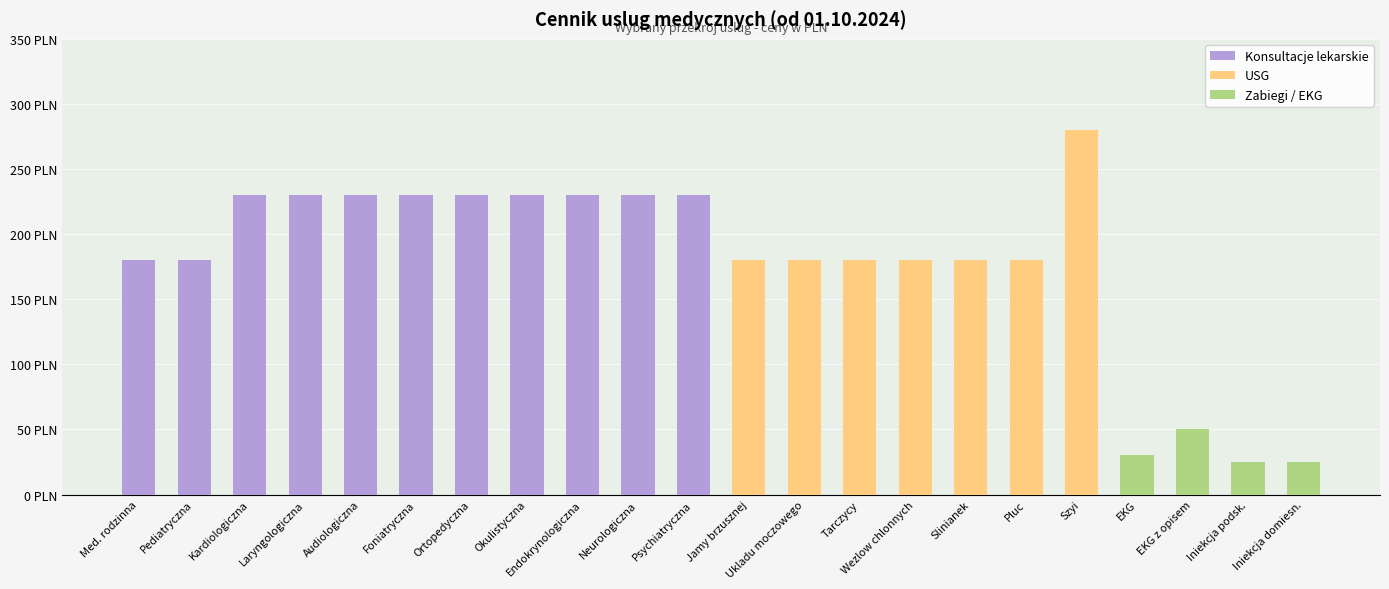

Reading right to left, list all the values displayed in this chart.

Konsultacje lekarskie: 0	0	0	0	0	0	0	0	0	0	0	230	230	230	230	230	230	230	230	230	180	180
USG: 0	0	0	0	280	180	180	180	180	180	180	0	0	0	0	0	0	0	0	0	0	0
Zabiegi / EKG: 25	25	50	30	0	0	0	0	0	0	0	0	0	0	0	0	0	0	0	0	0	0